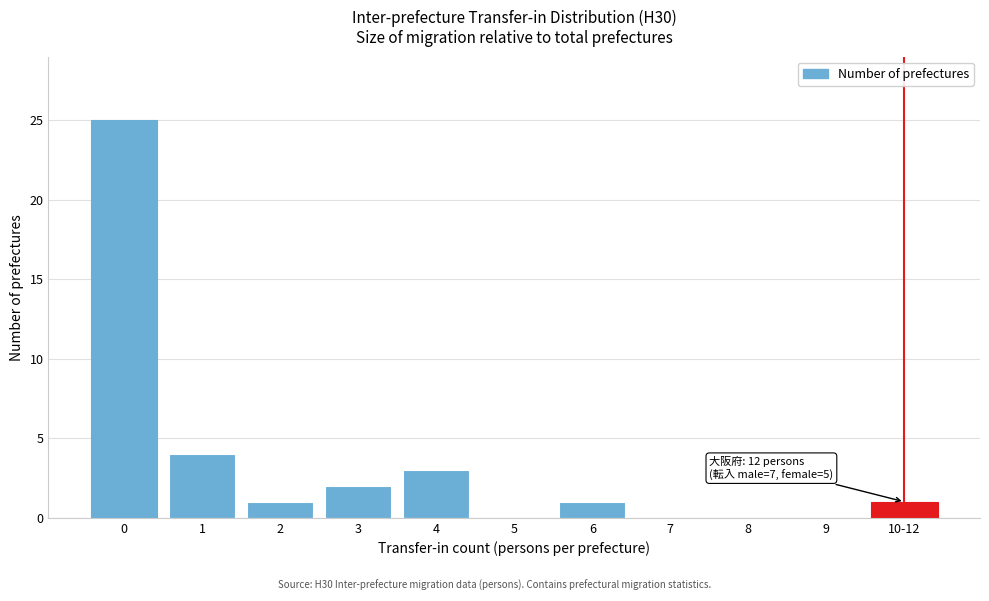

Reading left to right, list all the values displayed in this chart.

0=25	1=4	2=1	3=2	4=3	5=0	6=1	7=0	8=0	9=0	10-12=1